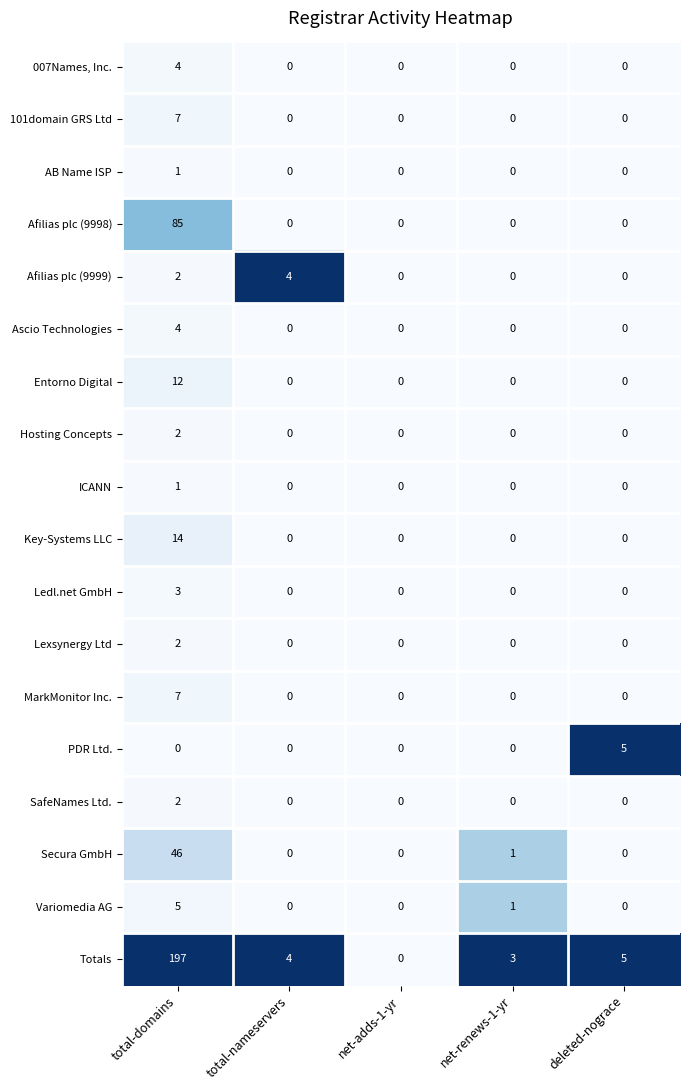

The Totals series shows 268 at total-domains. True or false?

False